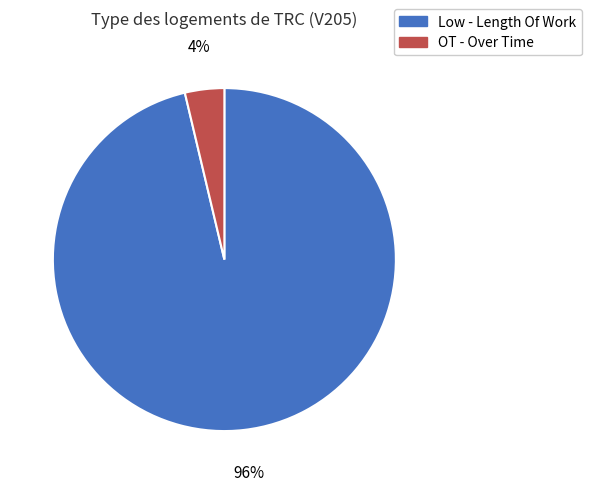

The Low - Length Of Work slice represents 96% of the pie. True or false?

True